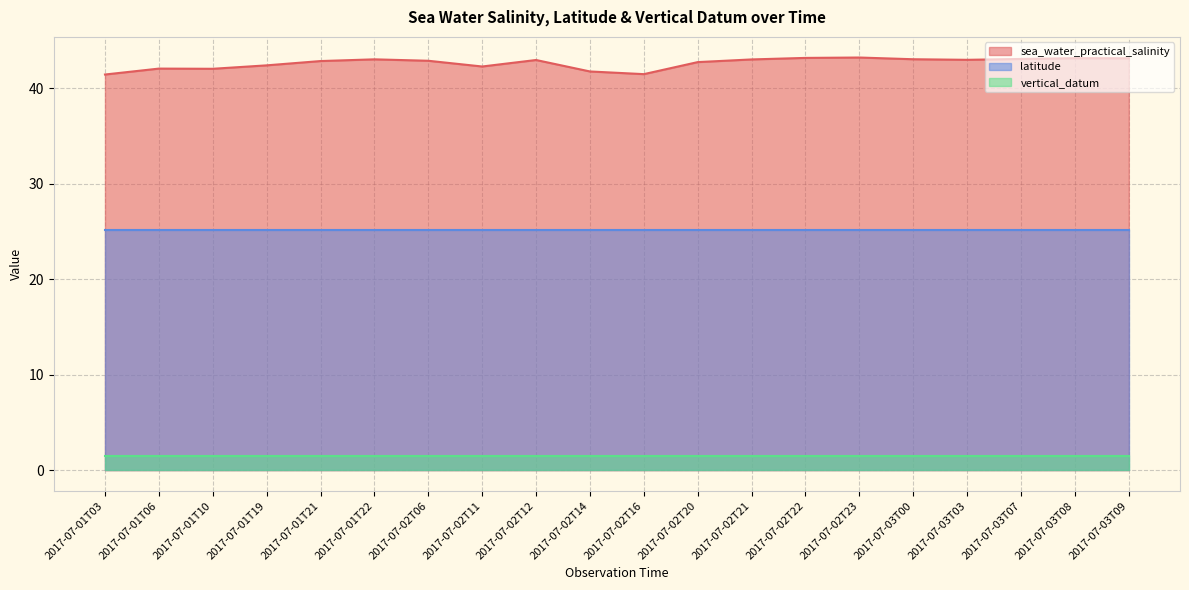

What is the difference between the highest and lowest values at 2017-07-01T06?

40.6